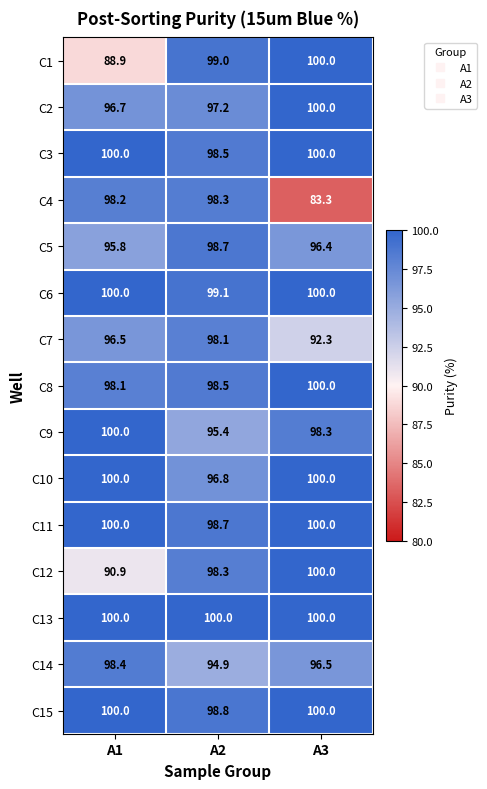

Between A1 and A2, which series saw the biggest shift?

C1